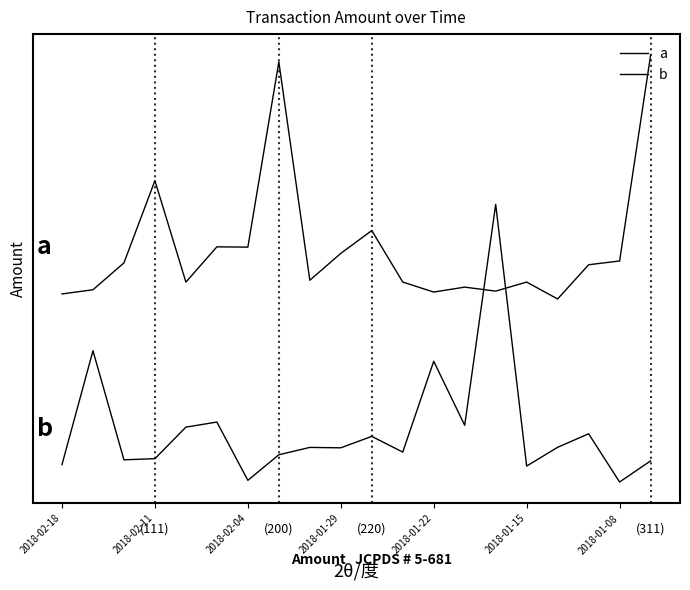

Does the chart display data point markers on the line(s)?

No